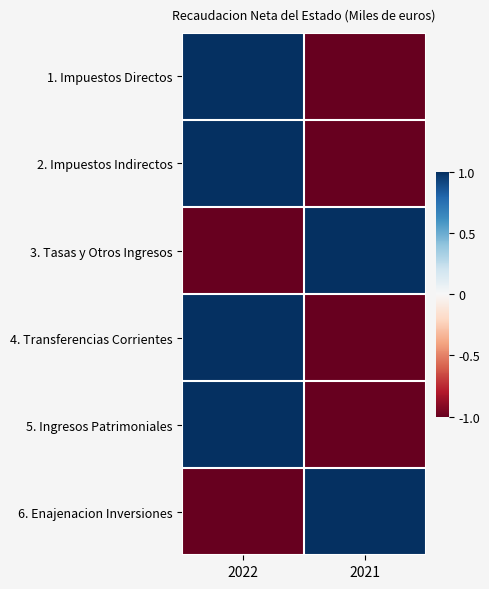

Reading left to right, transcribe all the data shown in this chart.

1. Impuestos Directos: 2022=1.0	2021=-1.0
2. Impuestos Indirectos: 2022=1.0	2021=-1.0
3. Tasas y Otros Ingresos: 2022=-1.0	2021=1.0
4. Transferencias Corrientes: 2022=1.0	2021=-1.0
5. Ingresos Patrimoniales: 2022=1.0	2021=-1.0
6. Enajenacion Inversiones: 2022=-1.0	2021=1.0